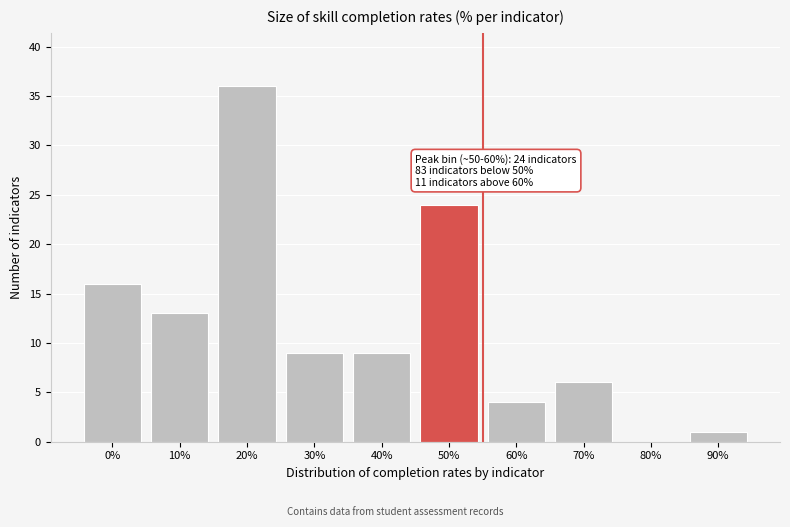

Reading left to right, list all the values displayed in this chart.

0%=16	10%=13	20%=36	30%=9	40%=9	50%=24	60%=4	70%=6	80%=0	90%=1